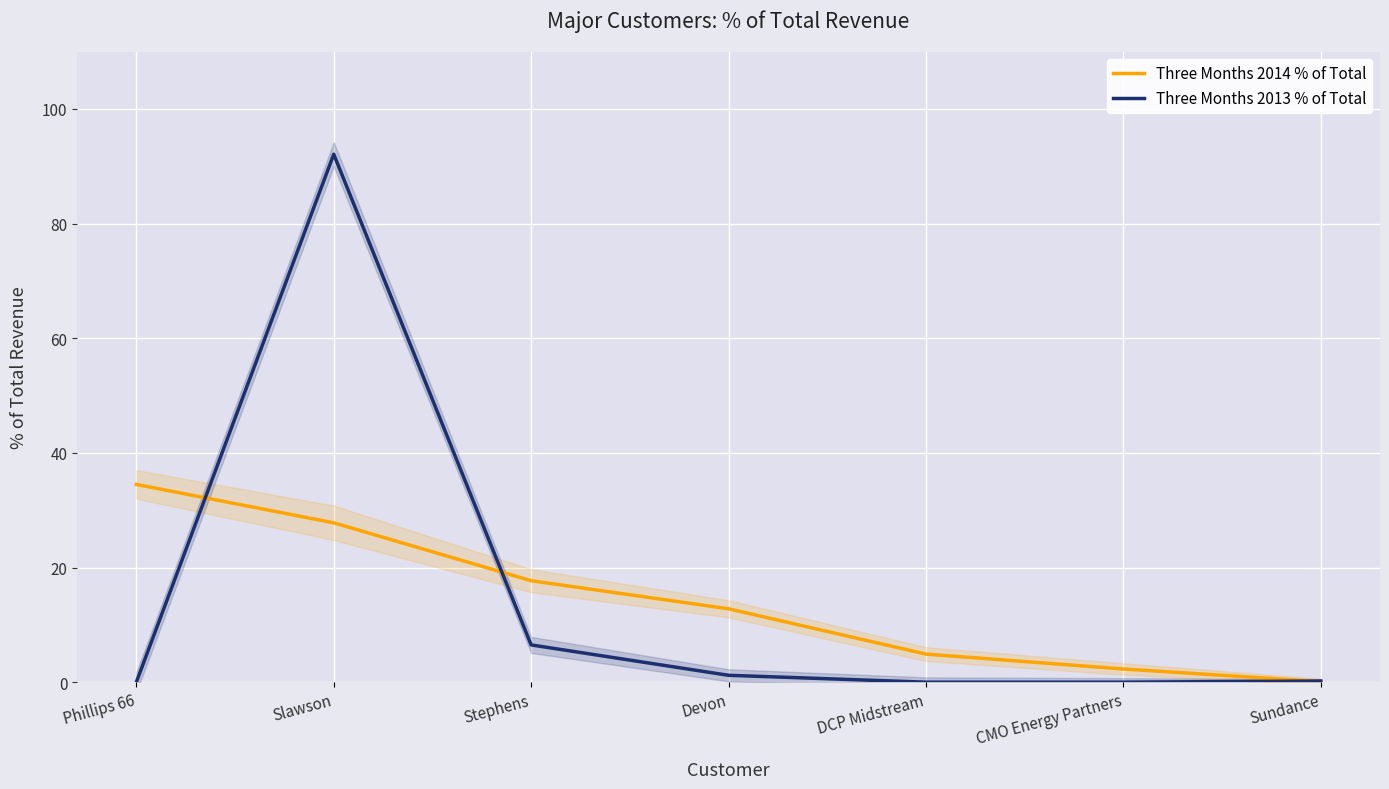

What is the label of the 3rd point from the left?

Stephens